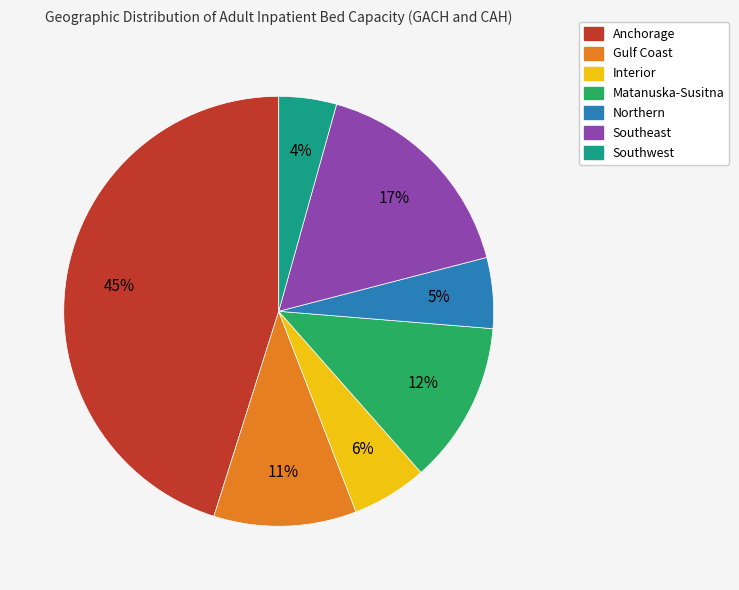

Count the number of slices in the pie.

7